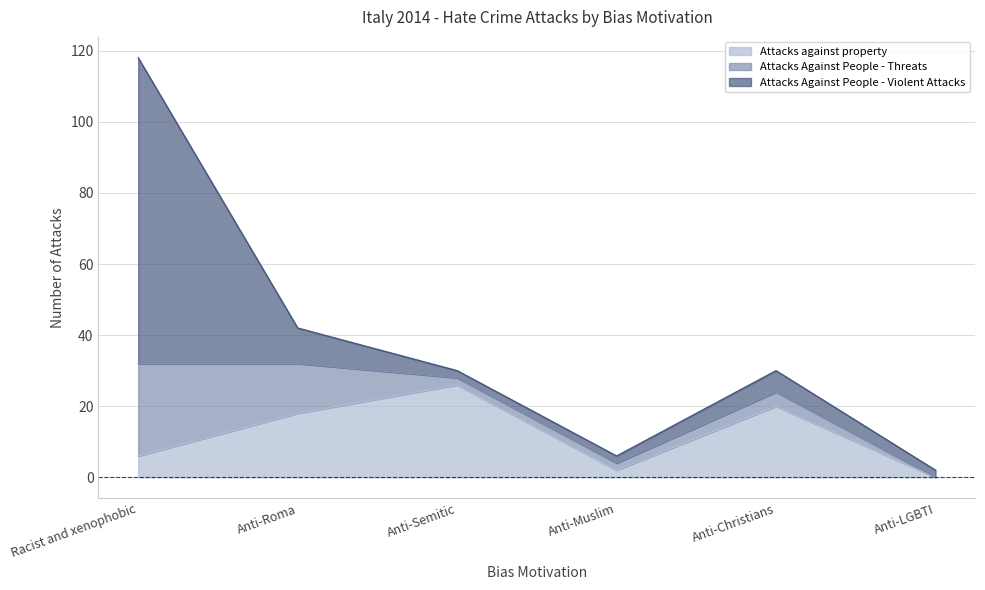

How many interior local peaks does the Attacks Against People - Threats series have?

1